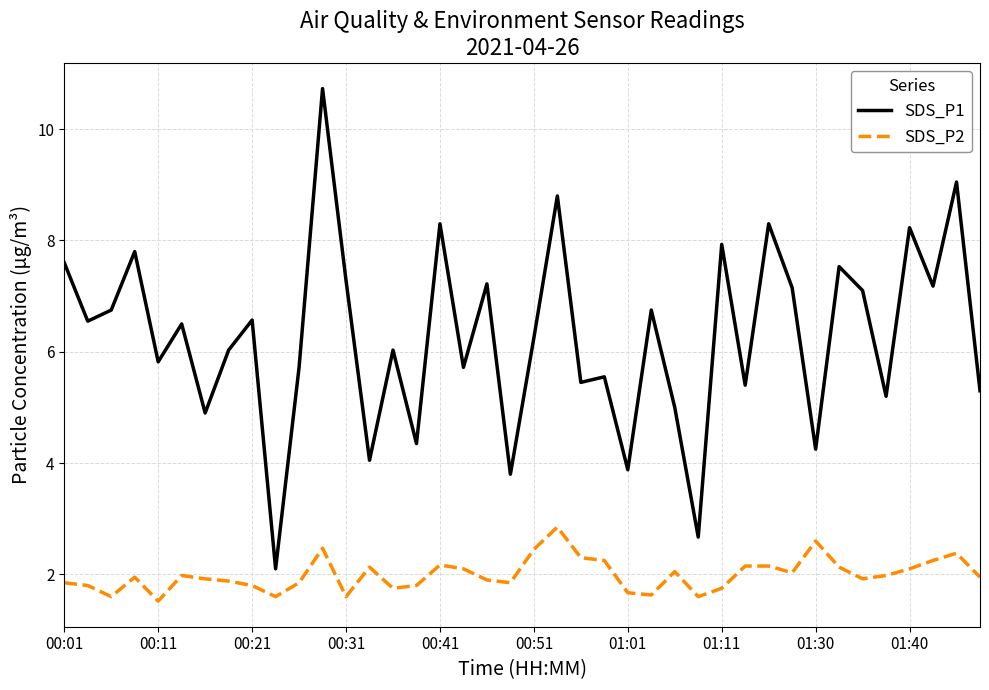

What are all the series names shown in the legend?

SDS_P1, SDS_P2